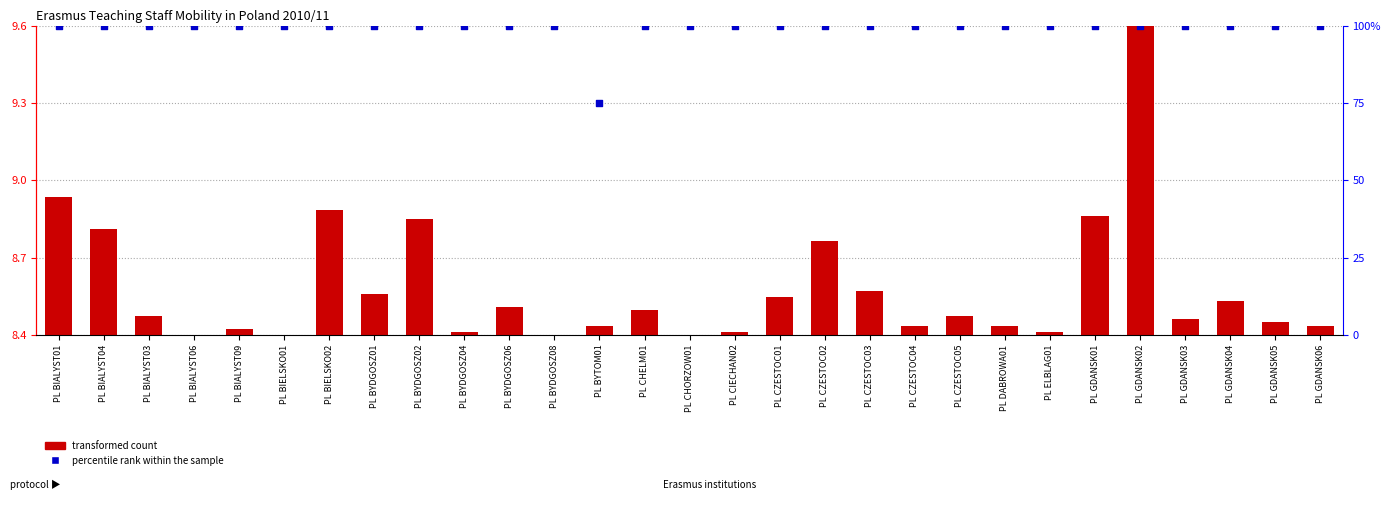

Is the value of transformed count at PL DABROWA01 greater than the value of percentile rank within the sample at PL ELBLAG01?

No